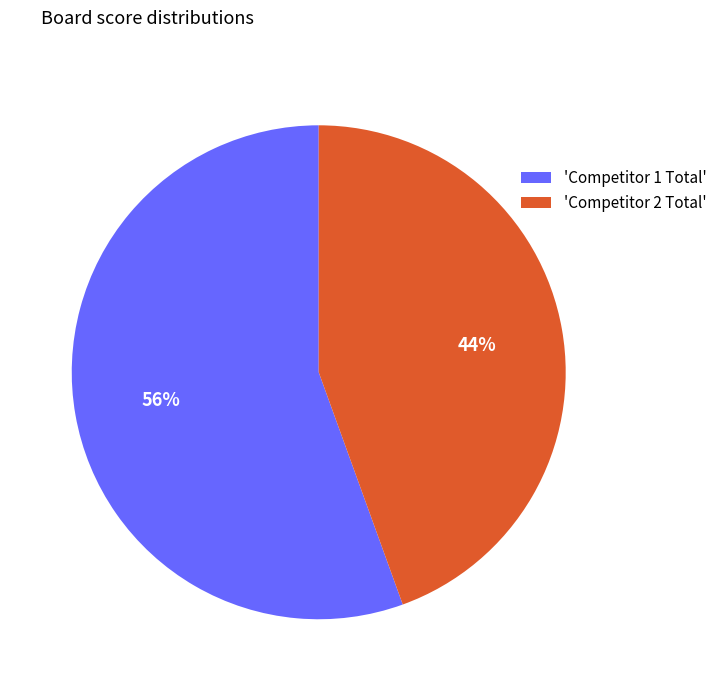

To the nearest percent, what percentage of the pie is 'Competitor 1 Total'?

56%